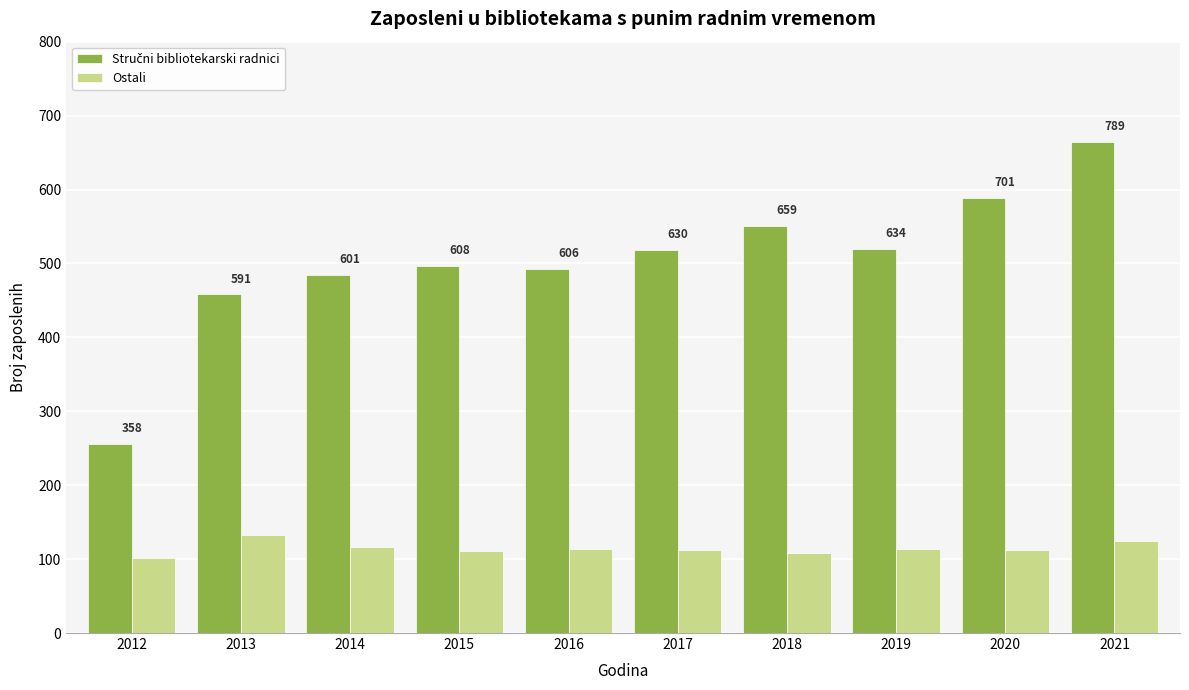

Does the chart contain stacked bars?

No